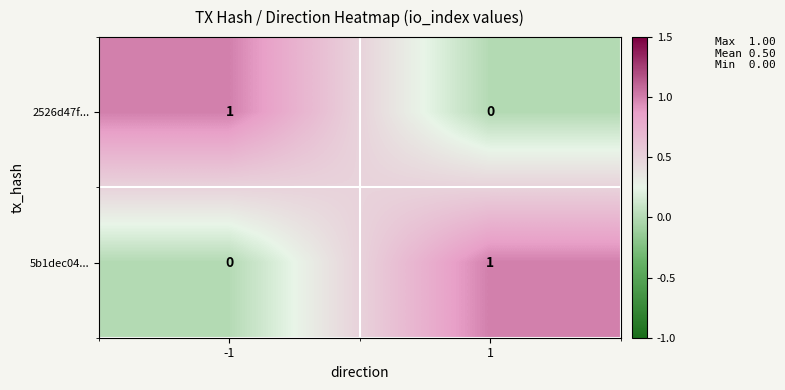

Is it true that 5b1dec04... equals 1 at 1?

True